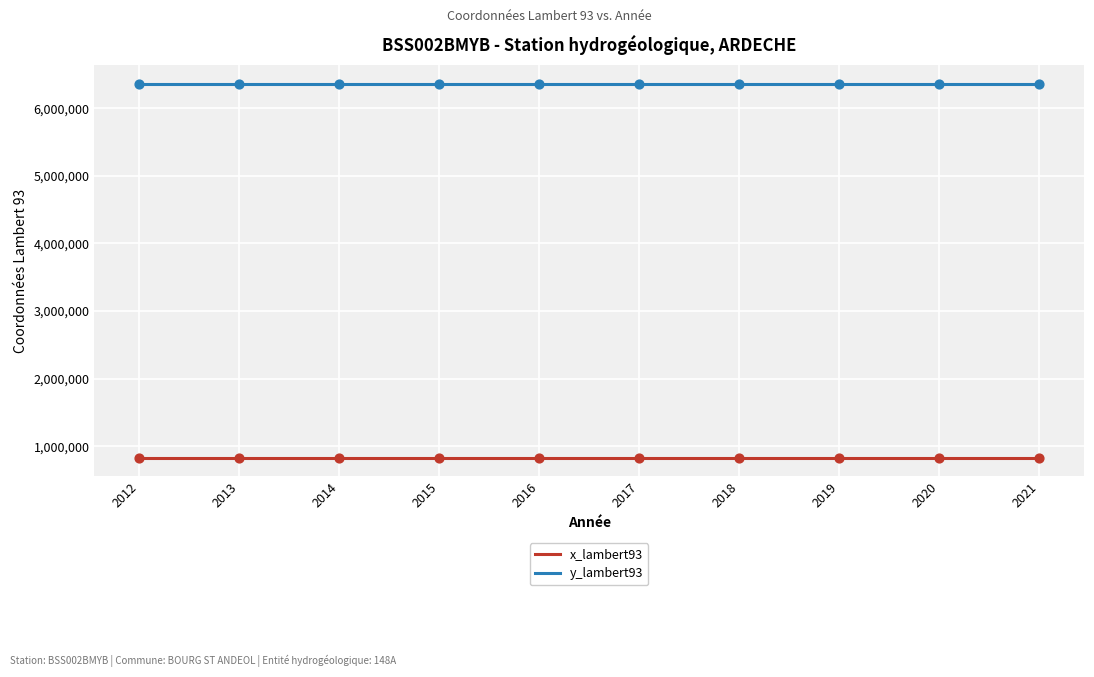

What is the spread (max minus min) of values at 2014?

5534806